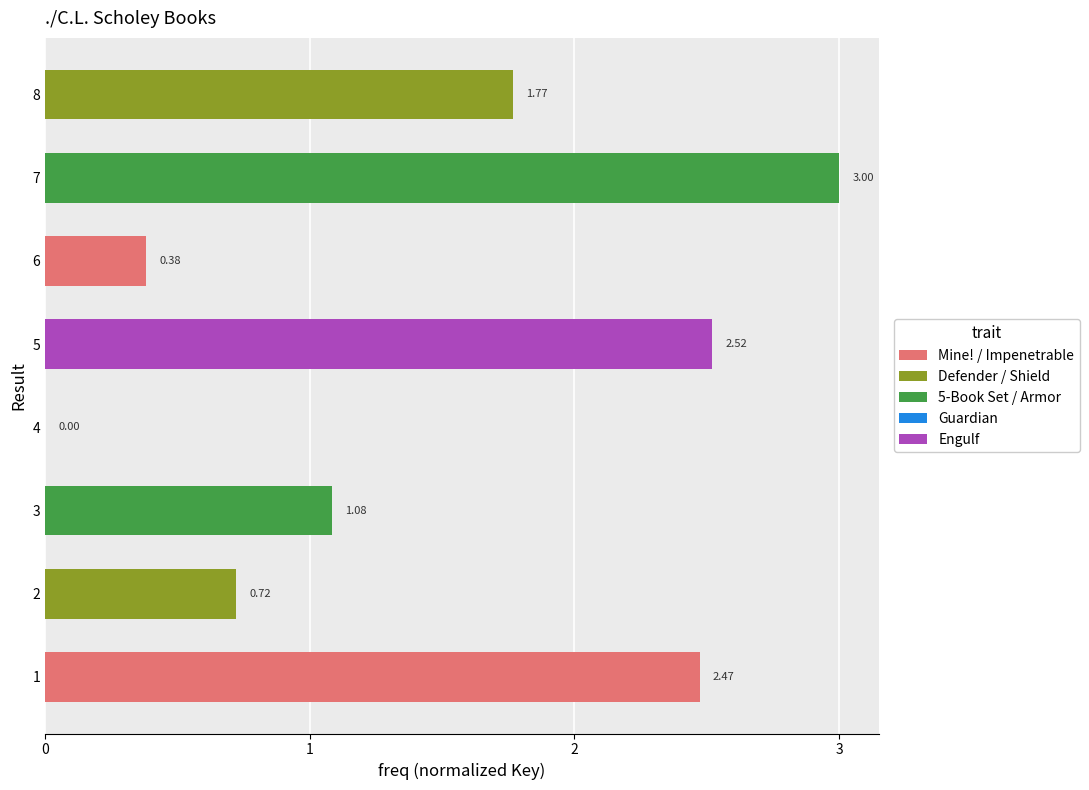

What is the change in value from 1 to 6?

-2.1